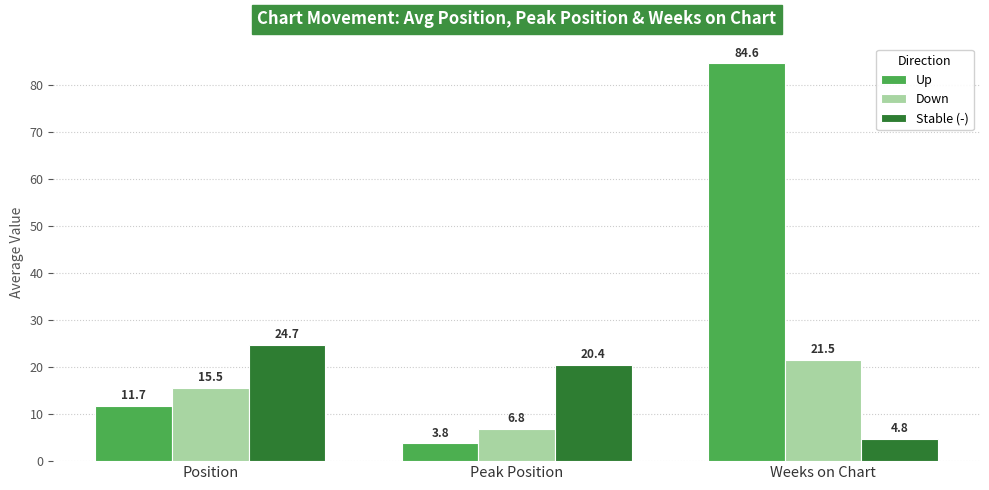

What is the value of the Up bar at the 3rd from the left?

84.6